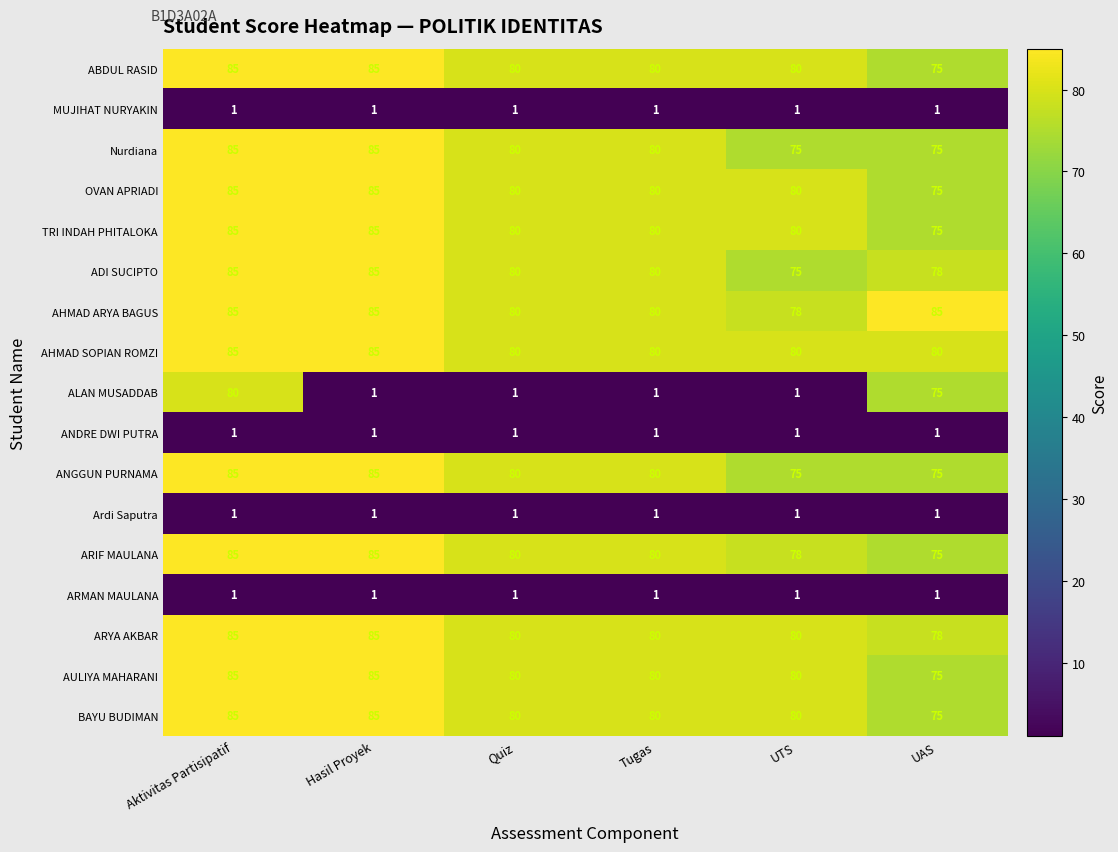

Which series has the largest total across all categories?

AHMAD ARYA BAGUS